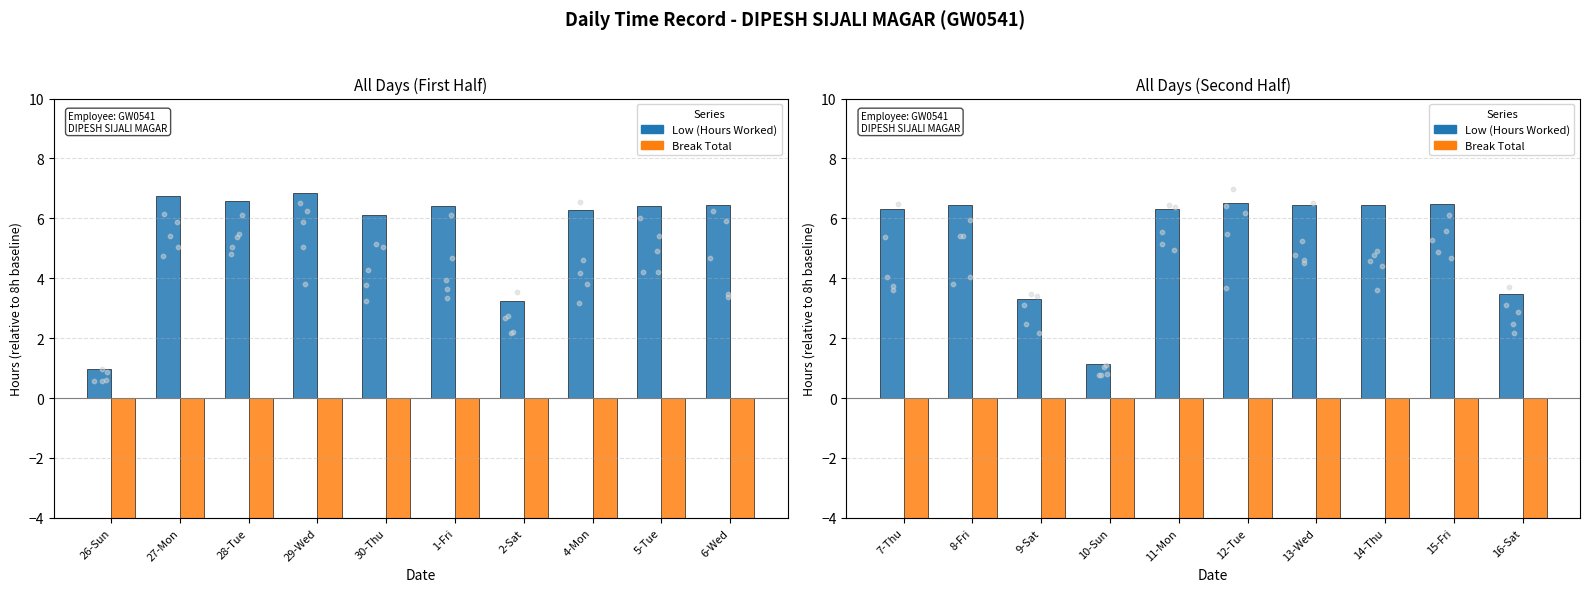

At how many categories does at least one series exceed -1?

10